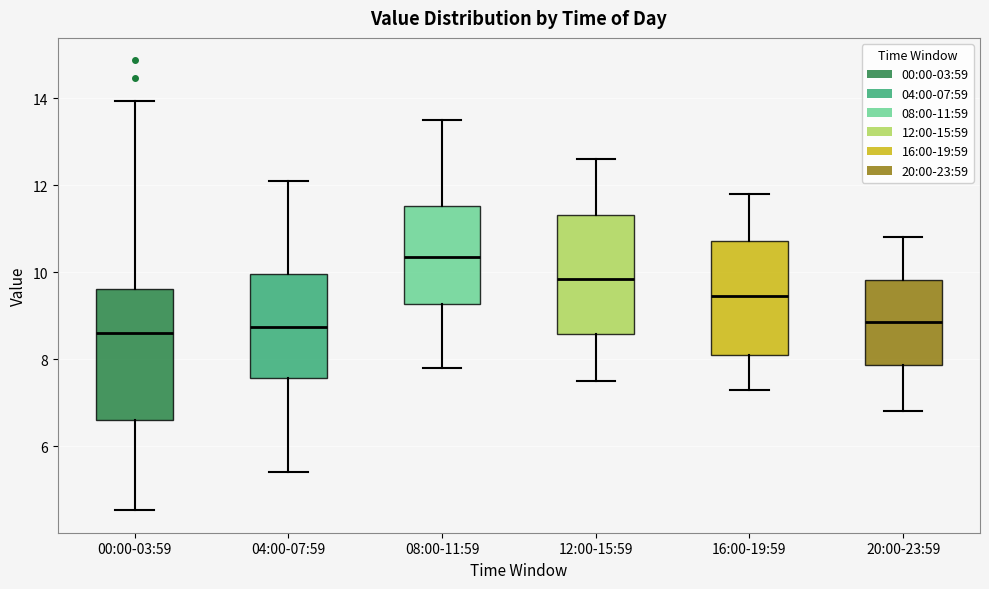

Where is the lower edge of the box for 00:00-03:59 on the y-axis? The values are not printed on the chart, so give them approximately, as read against the axis.

6.6